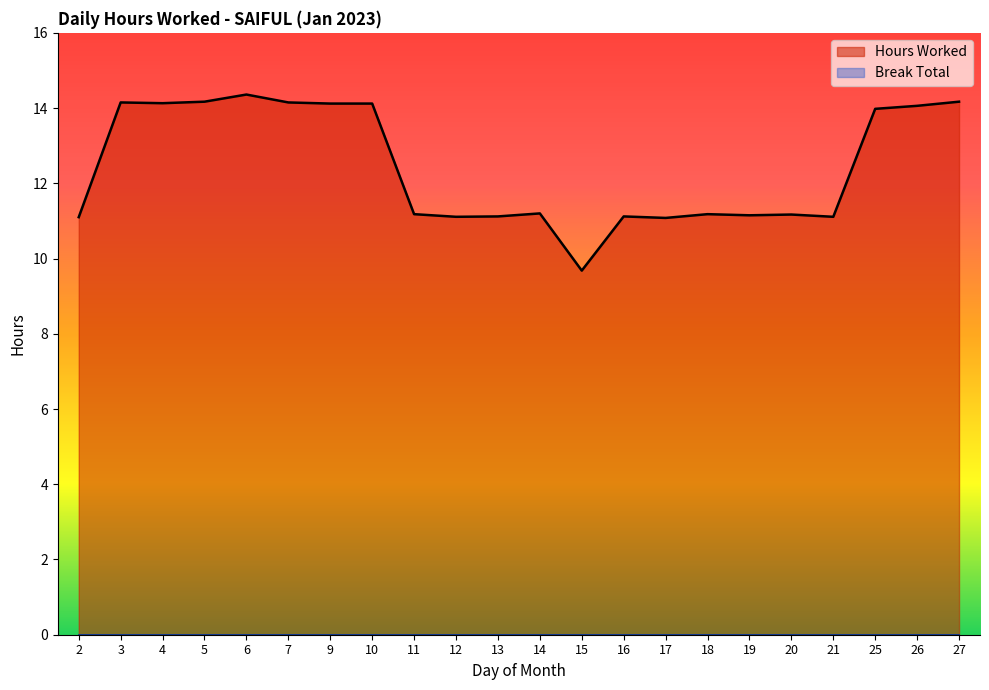

What is the average value?

12.4